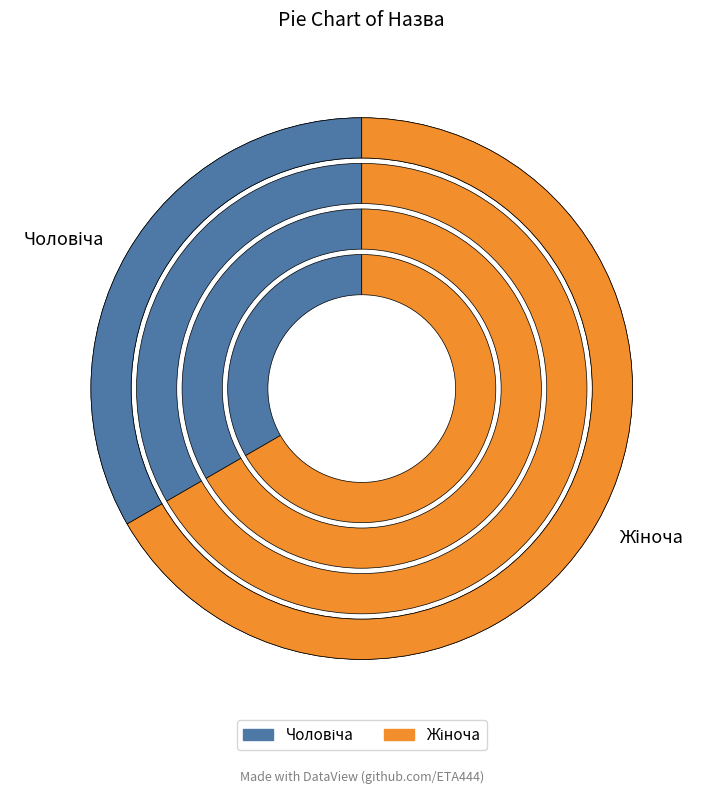

What is the change in value from Чоловіча to Жіноча?

+1